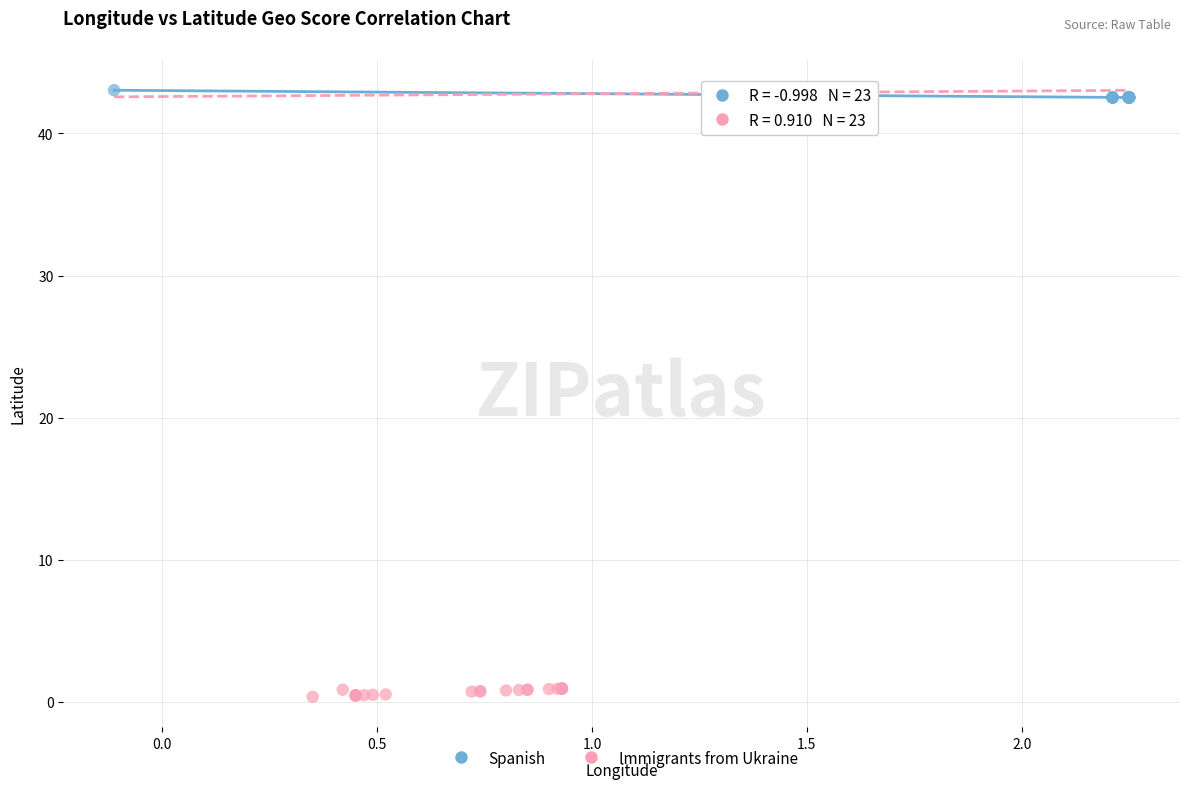

Which series contains the lowest Y value?

Immigrants from Ukraine